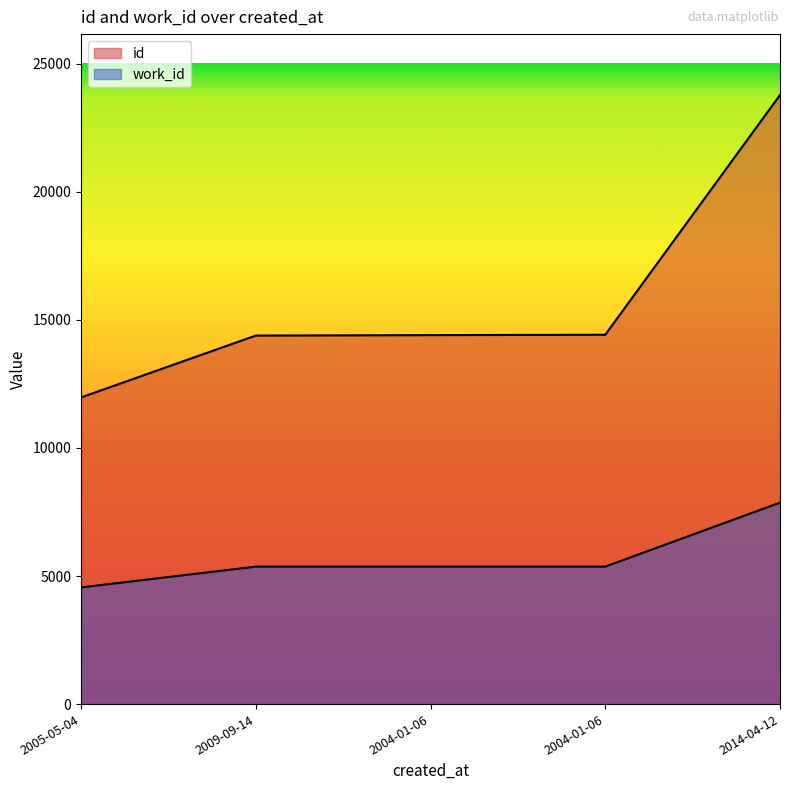

List the series in order of their peak value, highest first.

id, work_id